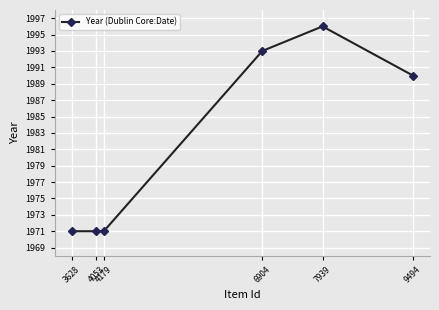

How many lines are shown in the chart?

1